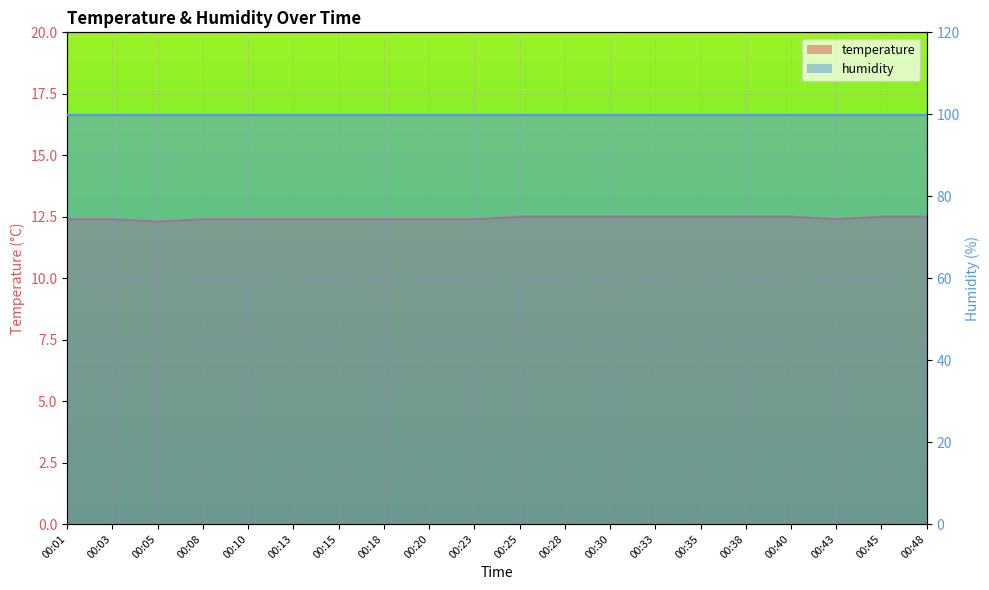

True or false: the data shows 21.1 at 00:13.

False